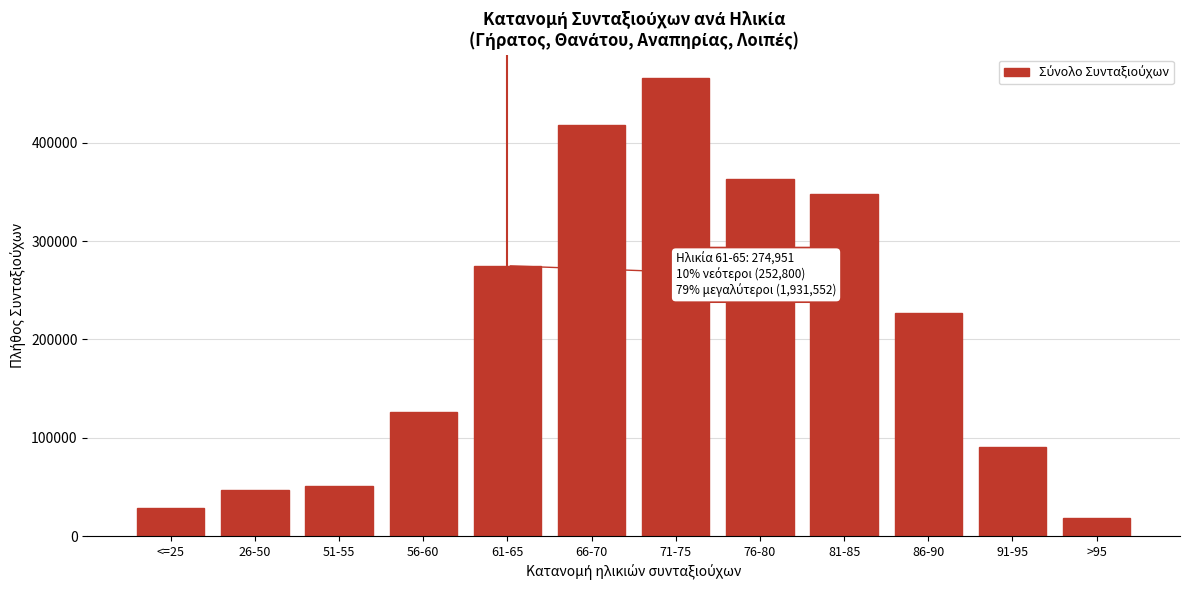

Reading left to right, list all the values displayed in this chart.

<=25=28905	26-50=46767	51-55=50574	56-60=126554	61-65=274951	66-70=418318	71-75=466318	76-80=362700	81-85=347964	86-90=227144	91-95=90839	>95=18269